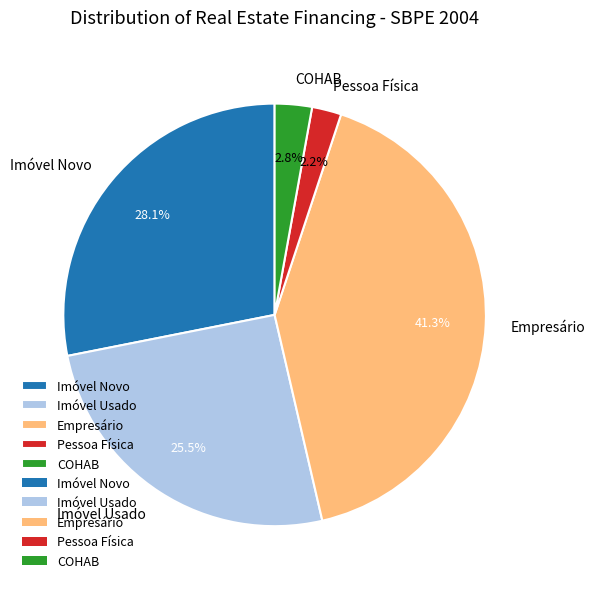

To the nearest percent, what percentage of the pie is COHAB?

3%